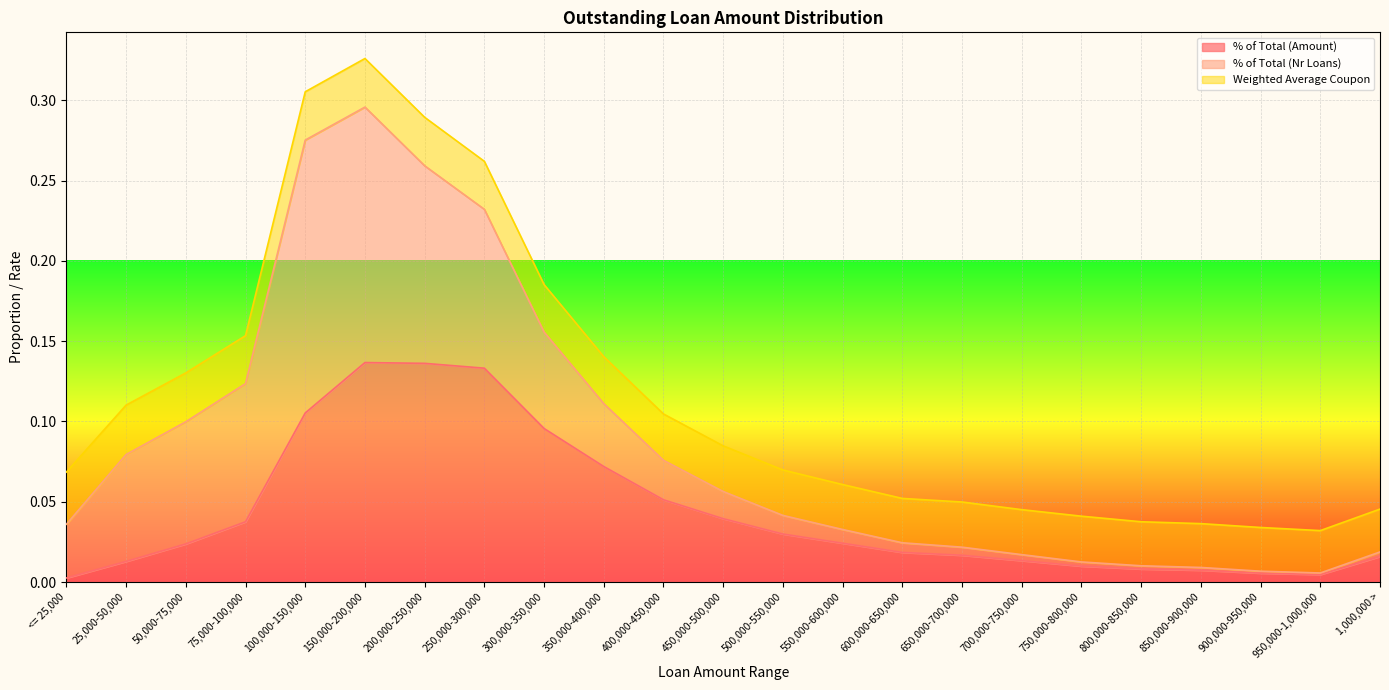

The % of Total (Amount) series shows 0.0 at 750,000-800,000. True or false?

False